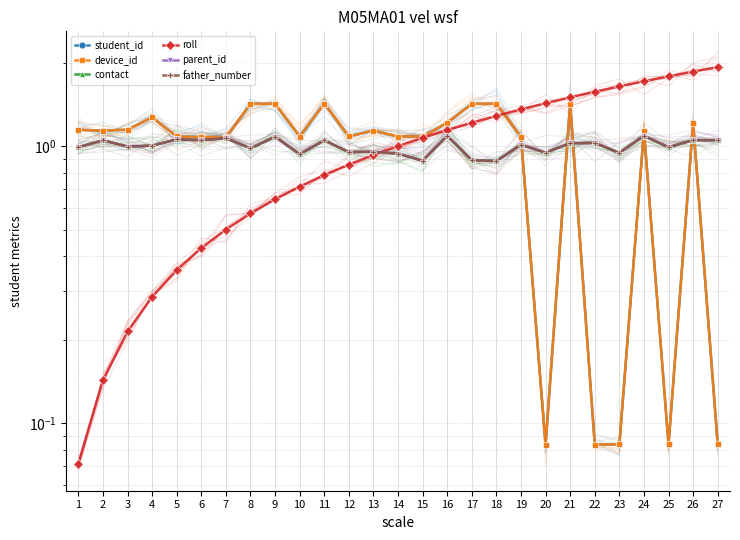

Which category has the lowest value in the device_id series?

20